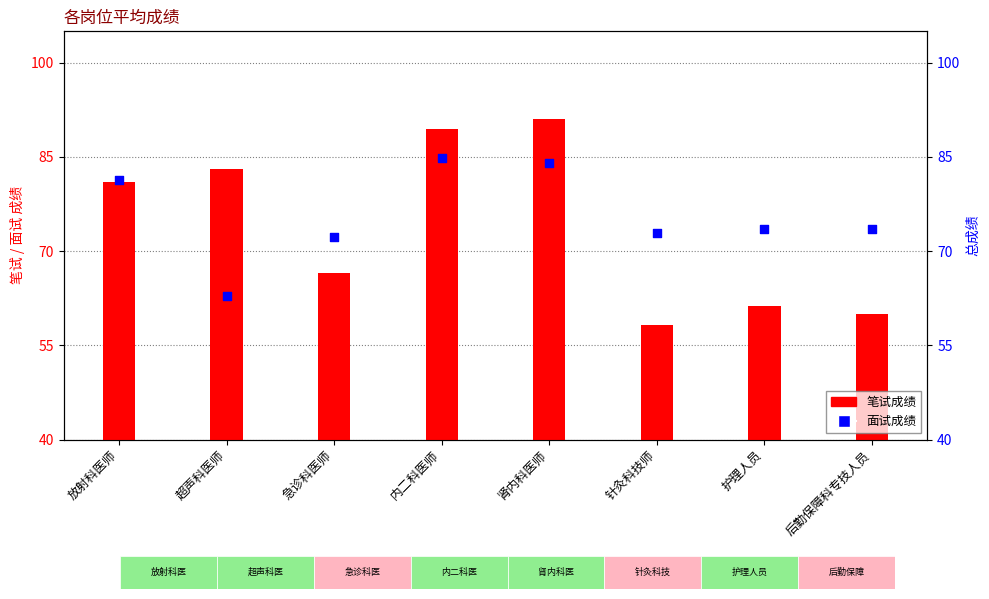

What are all the series names shown in the legend?

笔试成绩, 面试成绩